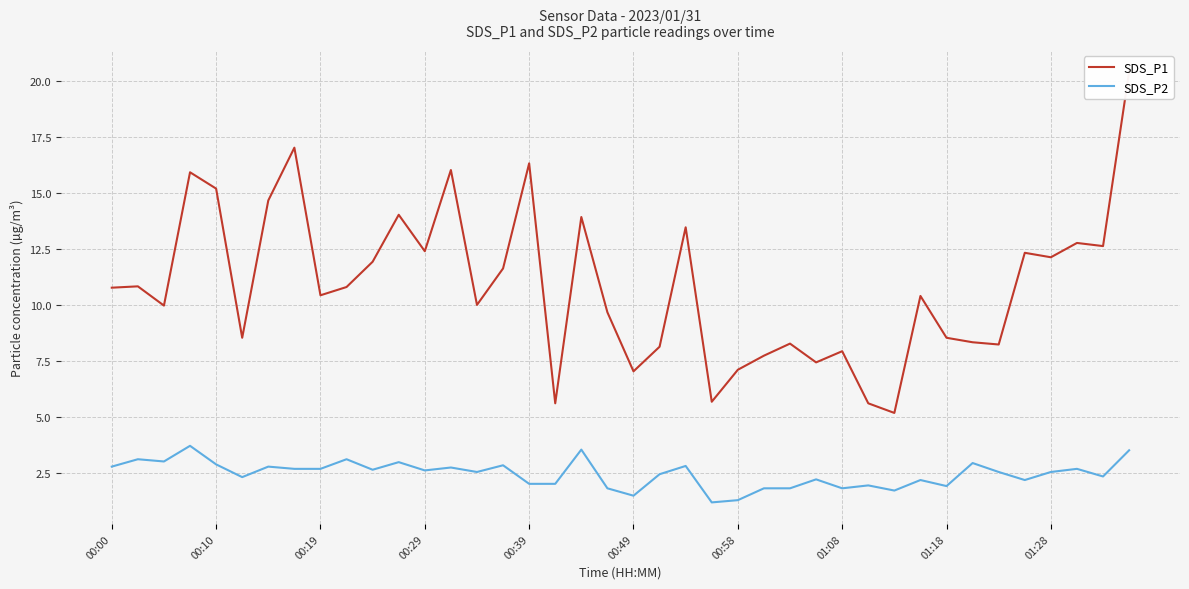

Is it true that SDS_P2 equals 2.0 at 00:39?

True